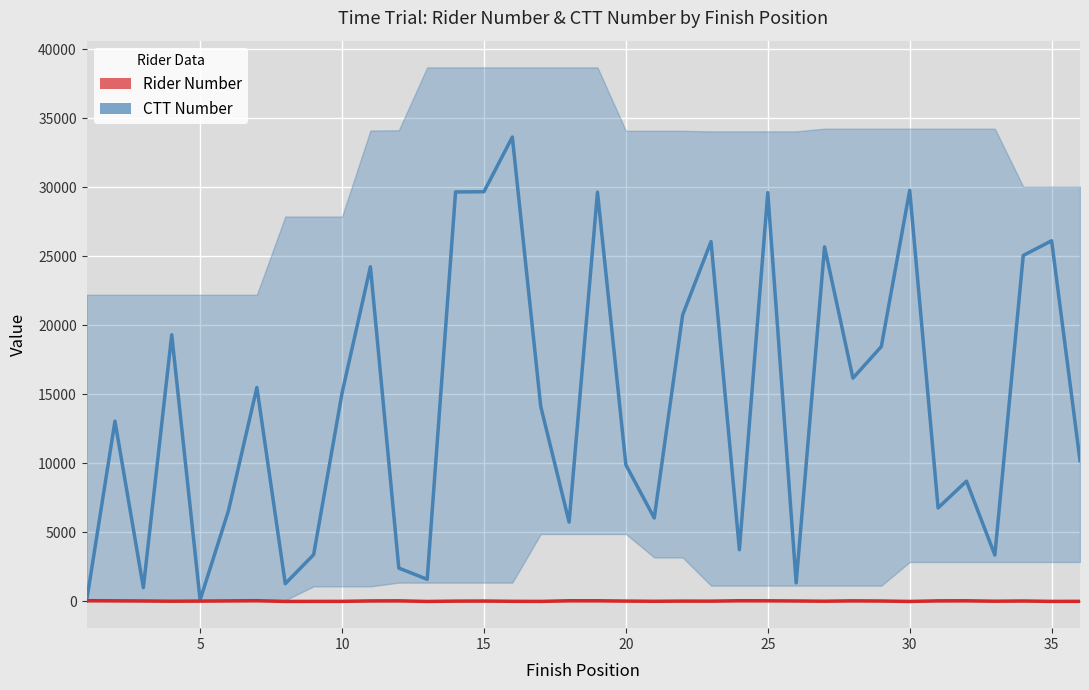

What value does the Rider Number series have at 10, to the nearest 5?

40